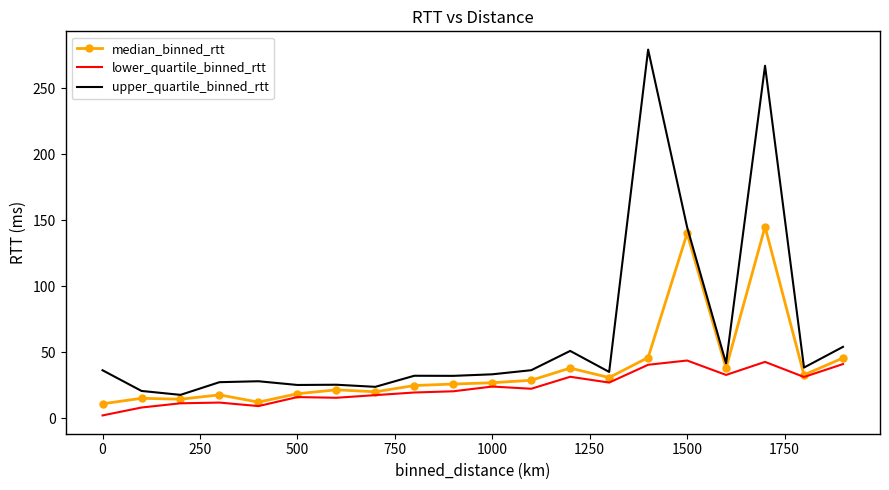

What is the maximum value shown in the chart?

279.1